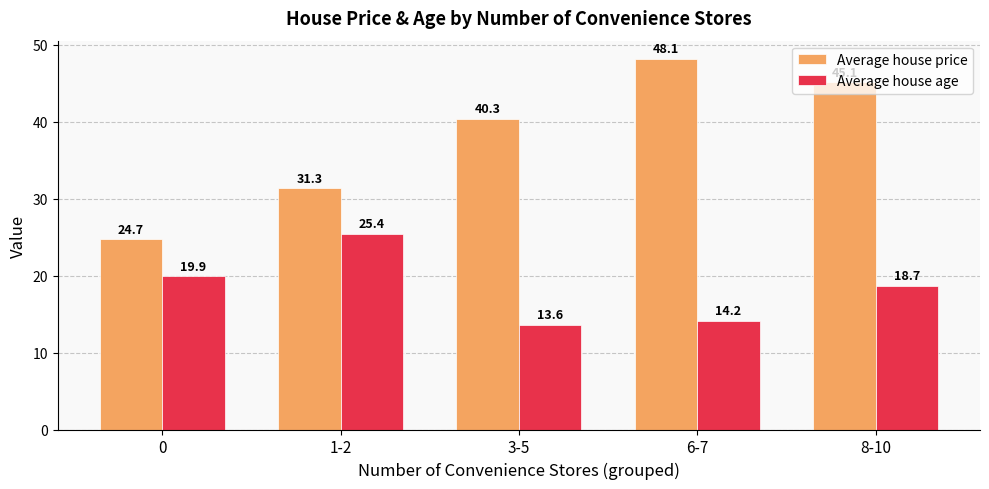

How many bars are there in total?

10